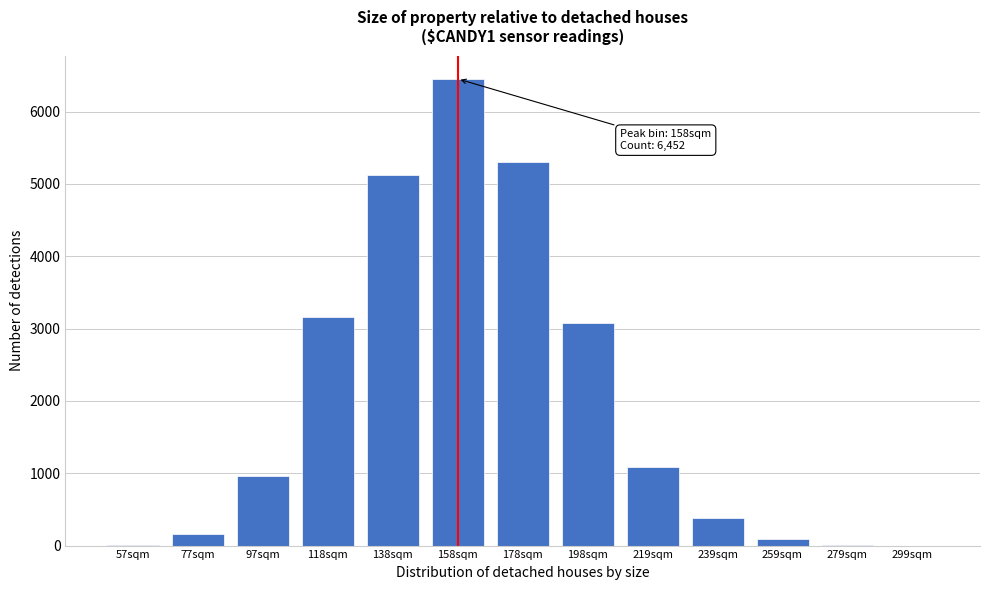

What is the maximum value shown in the chart?

6452